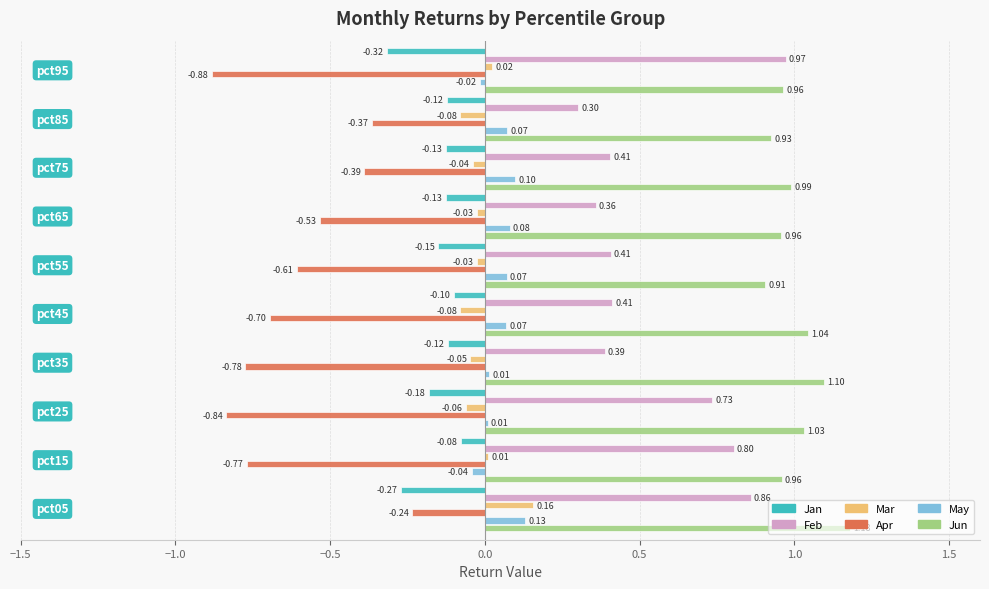

Which series has the largest total across all categories?

Jun